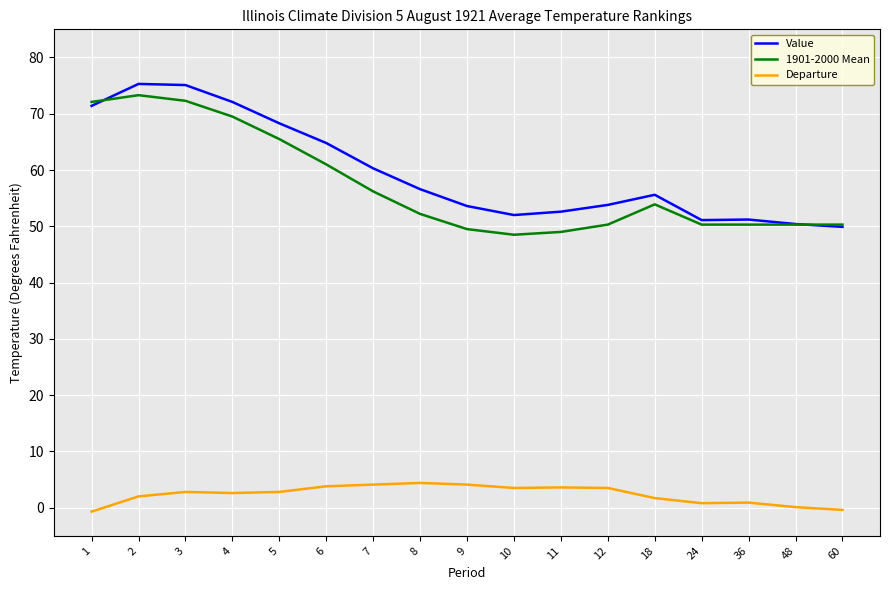

Is it true that 1901-2000 Mean equals 72.1 at 1?

True